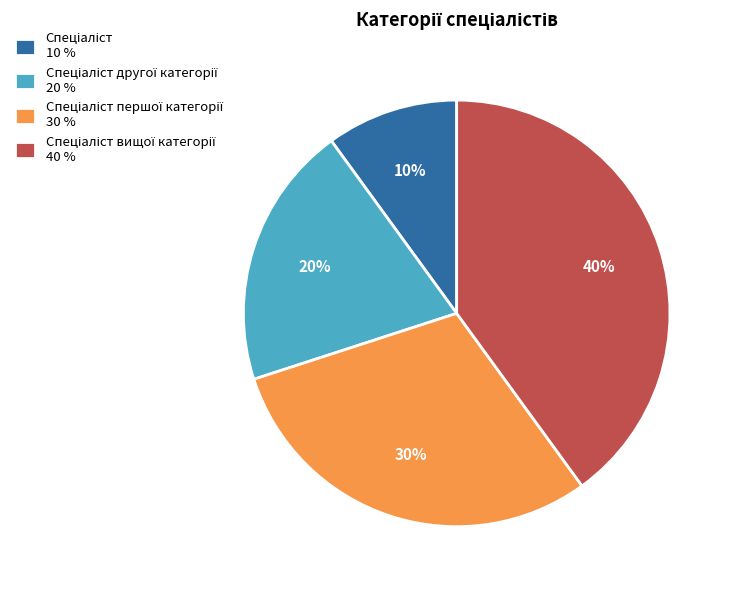

To the nearest percent, what is the average slice percentage?

25%